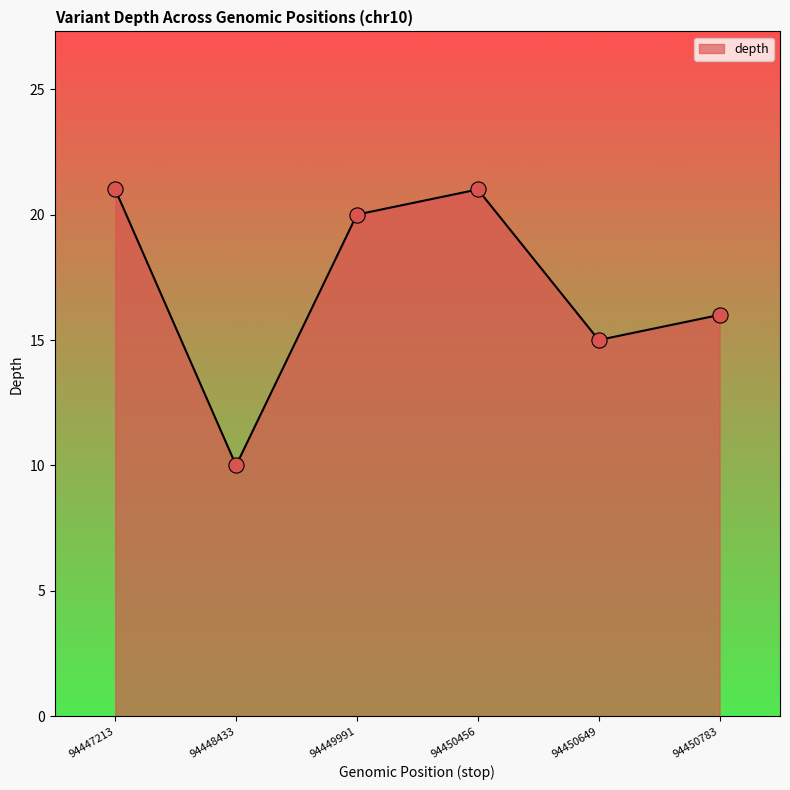

What is the change in value from 94447213 to 94449991?

-1